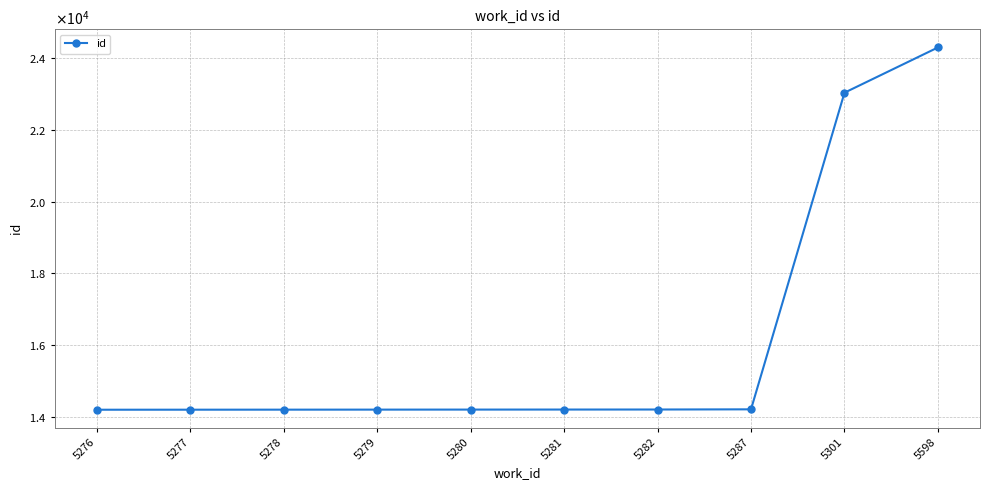

Does the chart have visible grid lines?

Yes